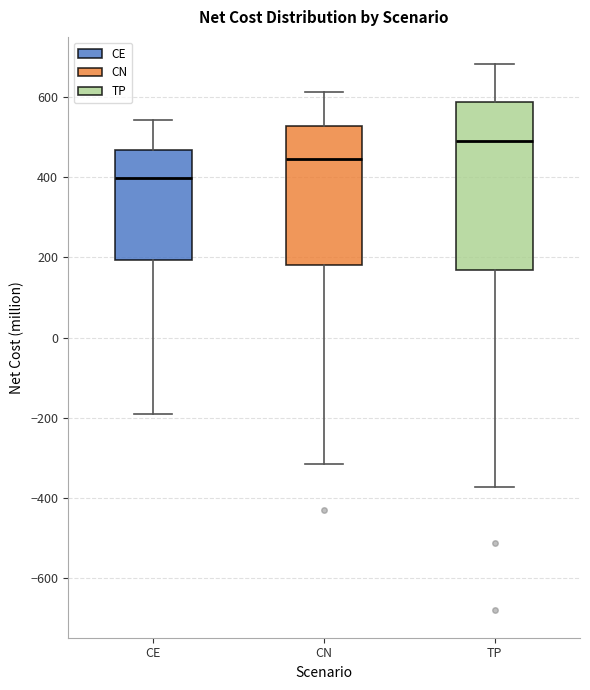

Comparing the boxes themselves (not the whiskers), which one is the tallest?

TP